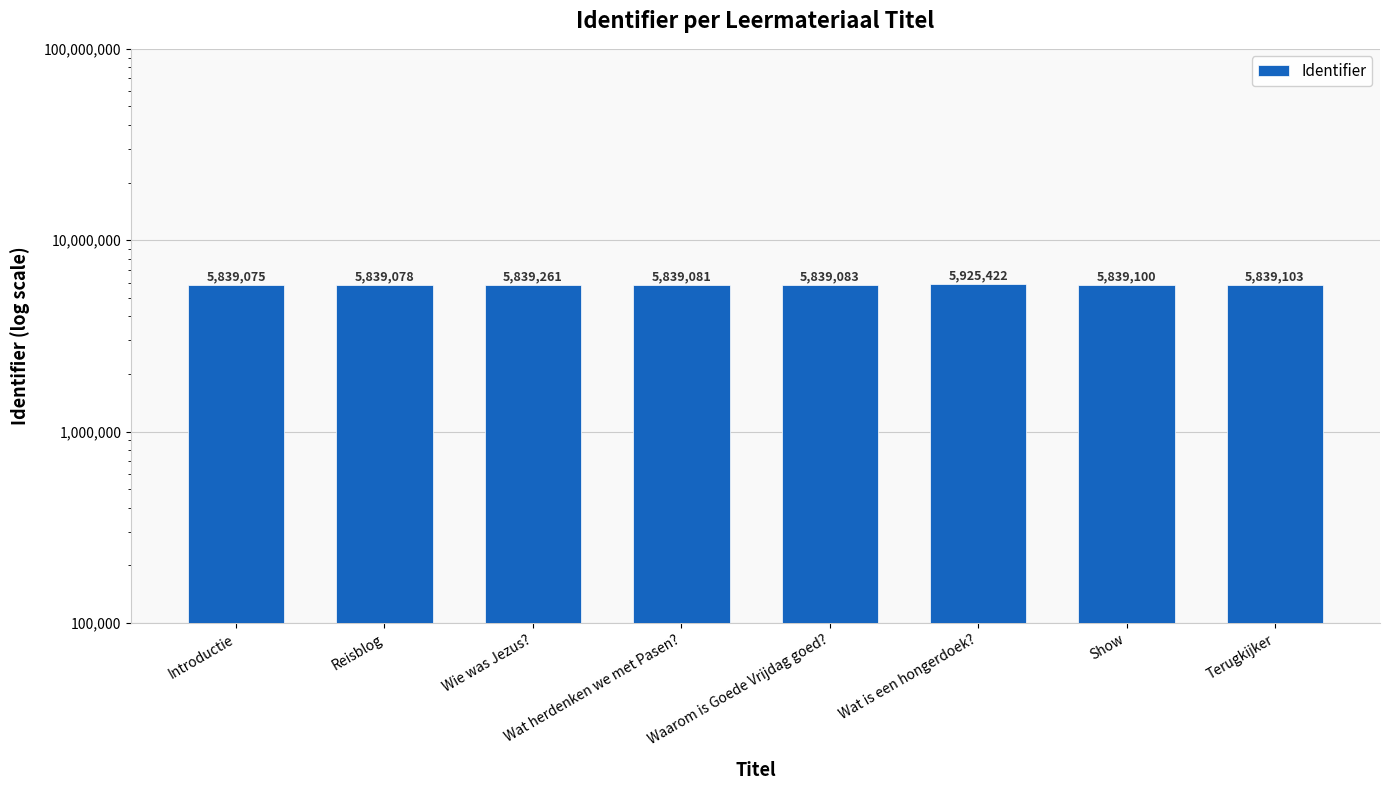

What is the sum of all values?

46799203